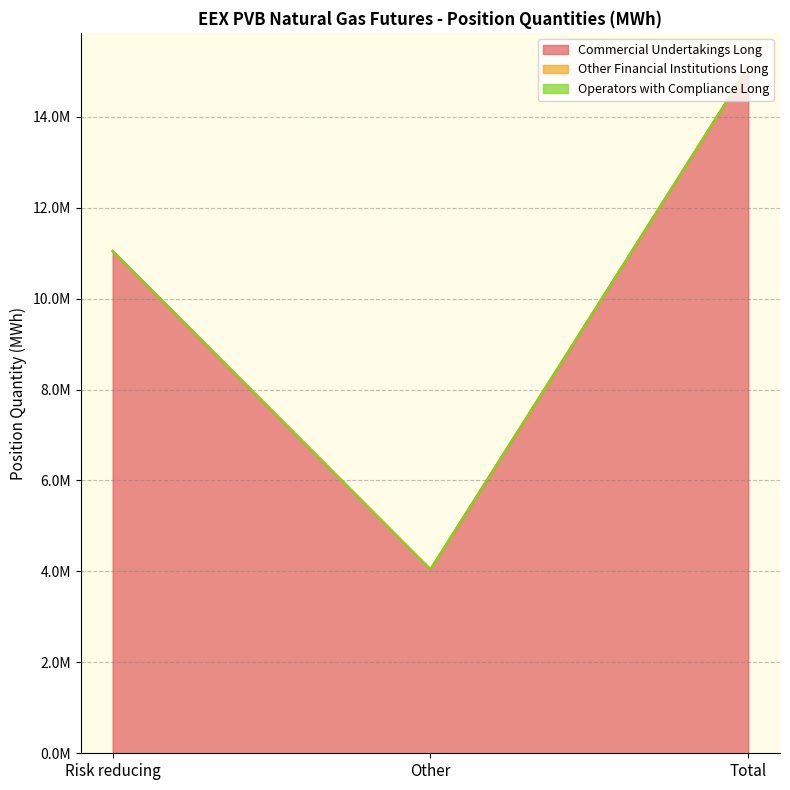

Reading right to left, what are all the values shown in this chart?

Commercial Undertakings Long: 15091610	4045530	11046080
Other Financial Institutions Long: 0	0	0
Operators with Compliance Long: 0	0	0